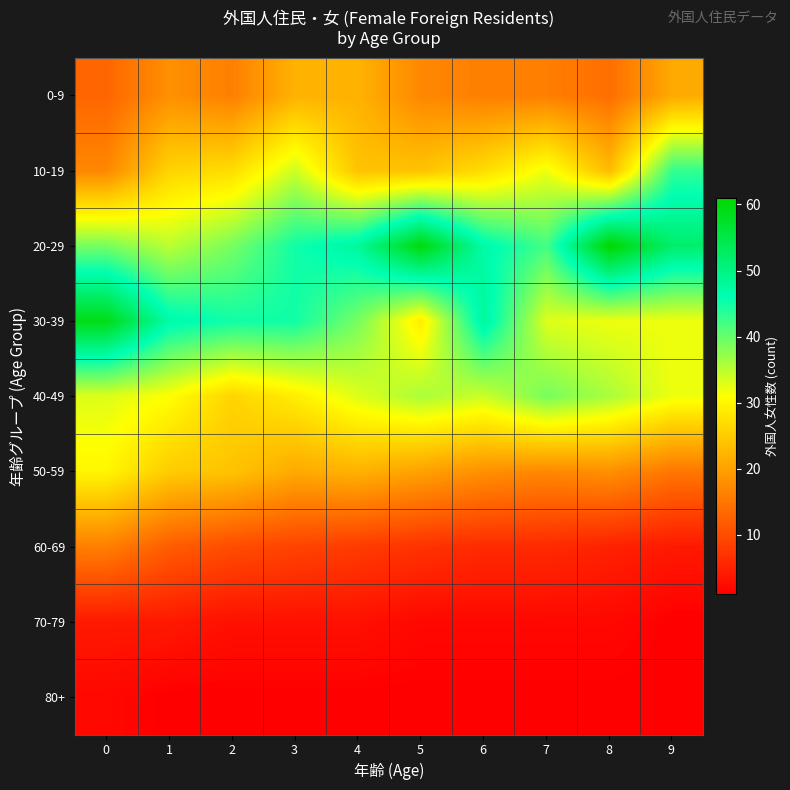

Reading left to right, extract all data points from this chart.

0-9: 0=13	1=18	2=16	3=22	4=22	5=17	6=16	7=16	8=14	9=21
10-19: 0=17	1=26	2=27	3=34	4=24	5=24	6=27	7=32	8=23	9=43
20-29: 0=39	1=35	2=39	3=45	4=48	5=60	6=47	7=42	8=61	9=52
30-39: 0=59	1=47	2=45	3=45	4=39	5=29	6=48	7=33	8=32	9=32
40-49: 0=33	1=31	2=26	3=29	4=33	5=36	6=34	7=39	8=36	9=32
50-59: 0=30	1=25	2=24	3=21	4=22	5=20	6=18	7=17	8=18	9=15
60-69: 0=16	1=12	2=10	3=9	4=8	5=7	6=6	7=6	8=5	9=4
70-79: 0=4	1=4	2=3	3=3	4=3	5=2	6=2	7=2	8=2	9=1
80+: 0=2	1=1	2=1	3=1	4=1	5=1	6=1	7=1	8=1	9=1